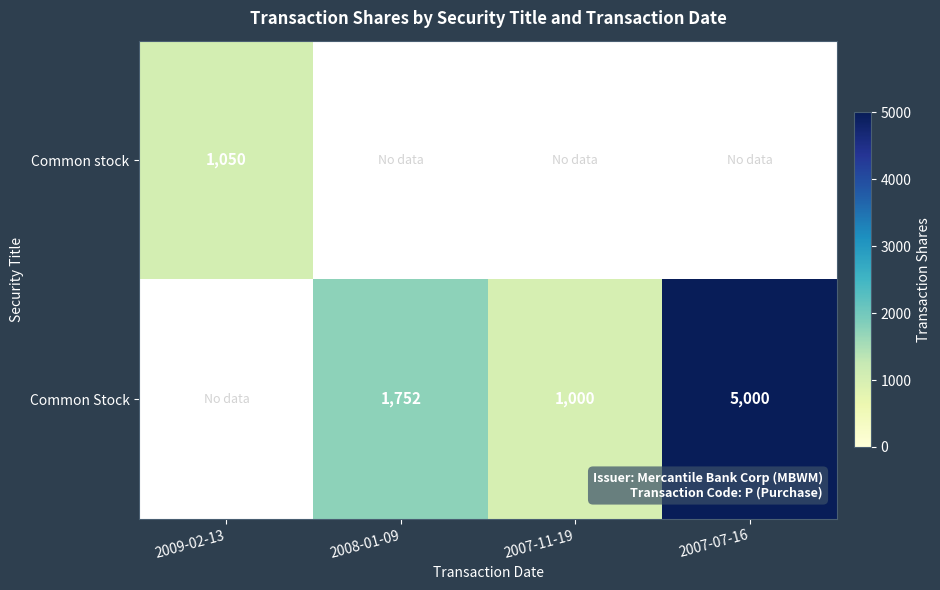

The Common Stock series shows 5000 at 2007-07-16. True or false?

True